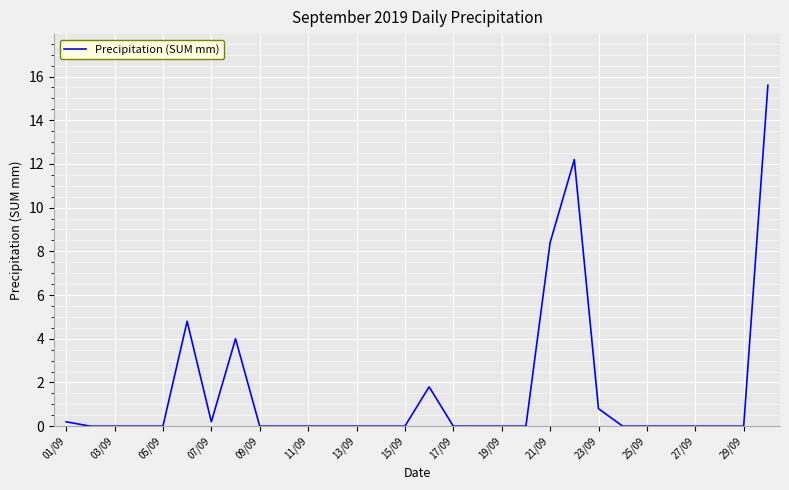

What is the maximum value shown in the chart?

15.6